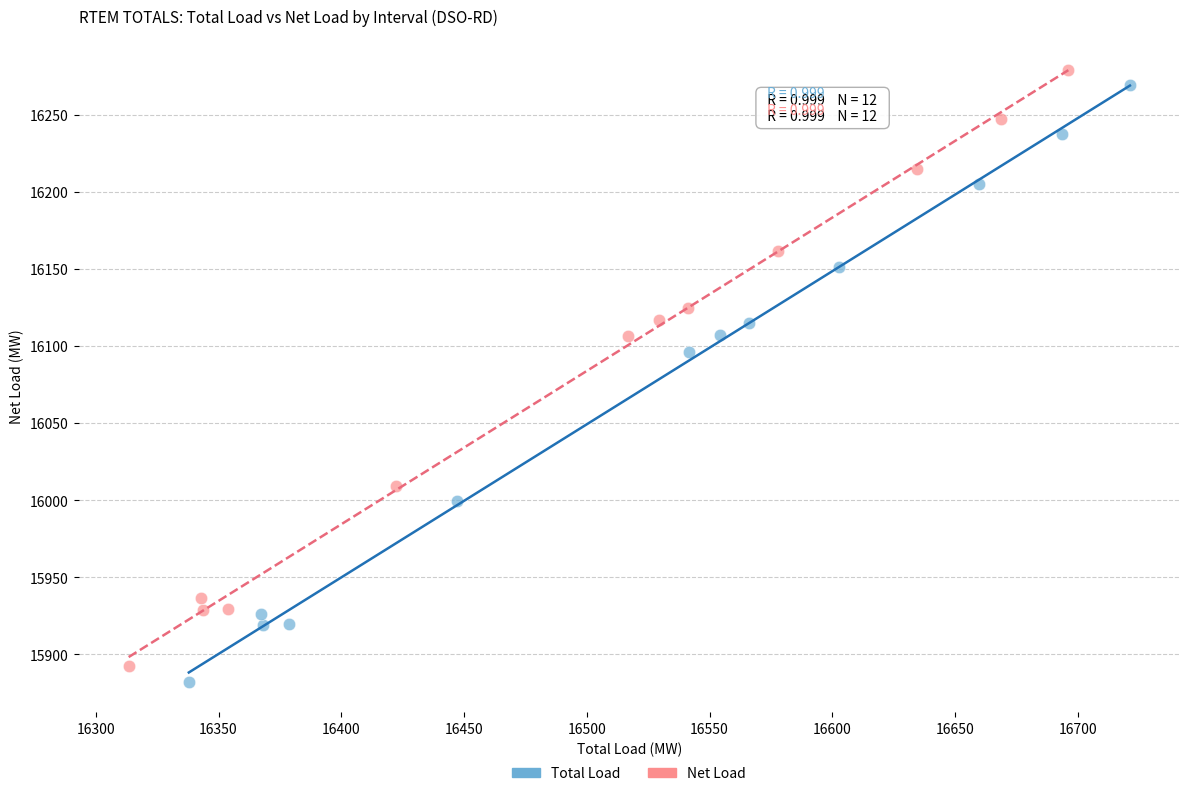

Which series reaches the maximum Y coordinate?

Net Load